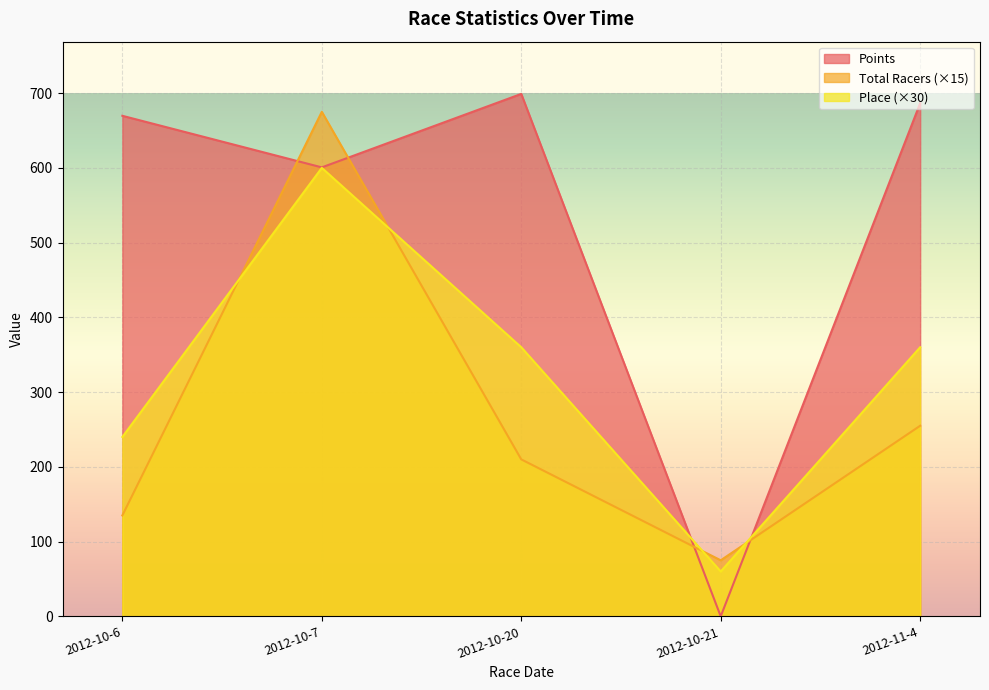

At how many categories does at least one series exceed 310?

4